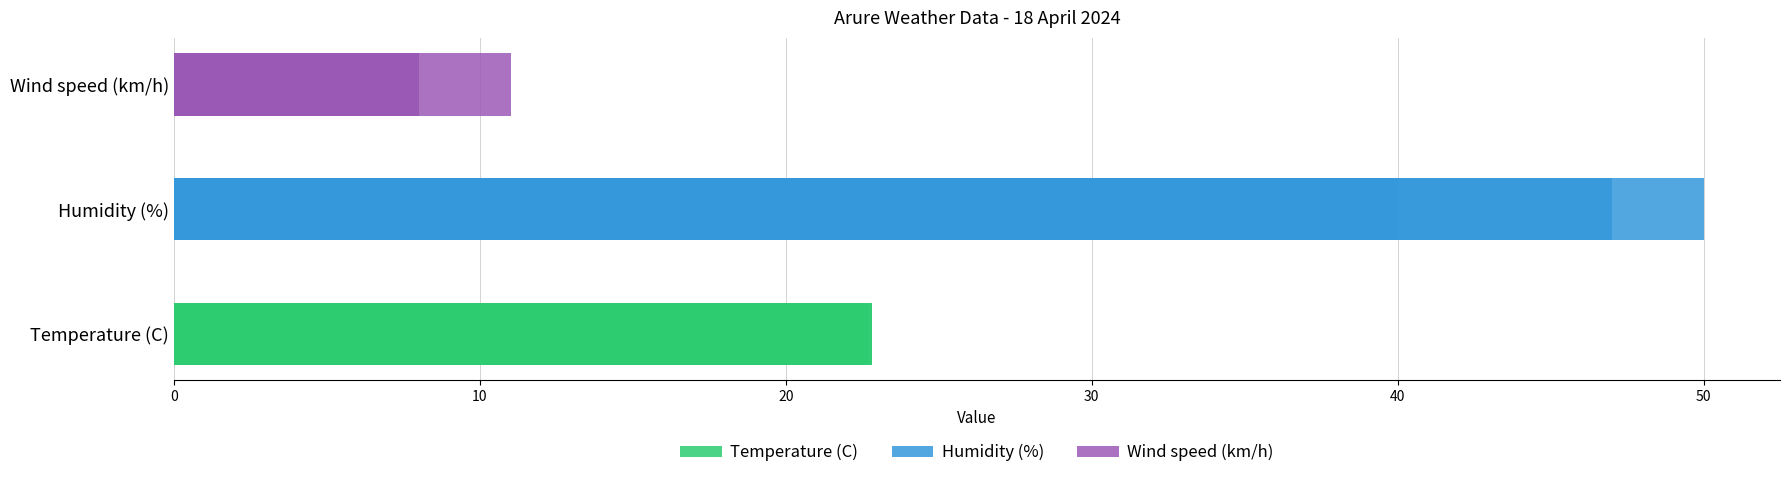

What is the maximum value for Humidity (%)?

50.0